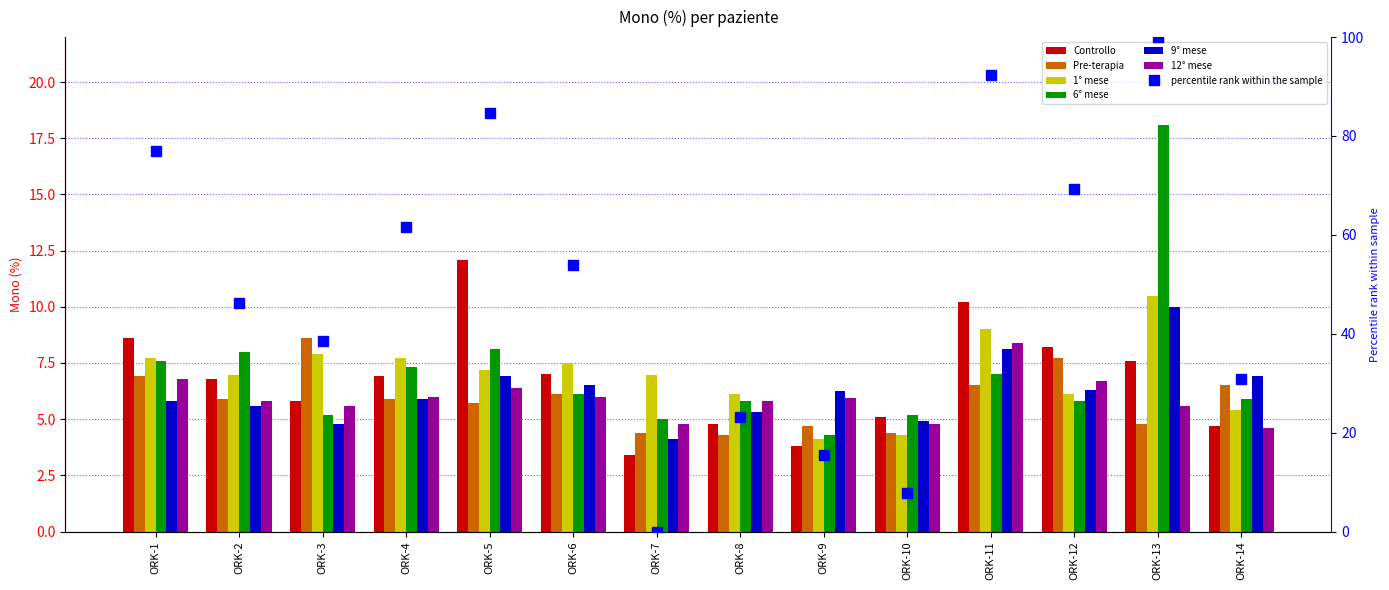

At which category does the chart reach its minimum across all series?

ORK-7